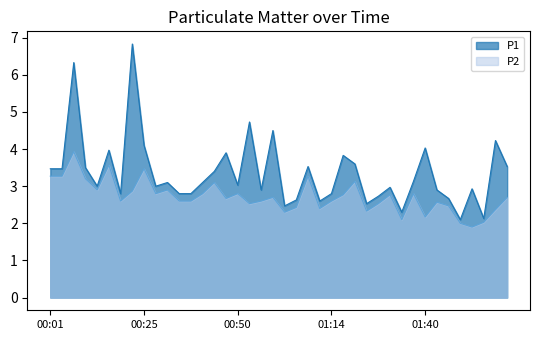

What are all the series names shown in the legend?

P1, P2